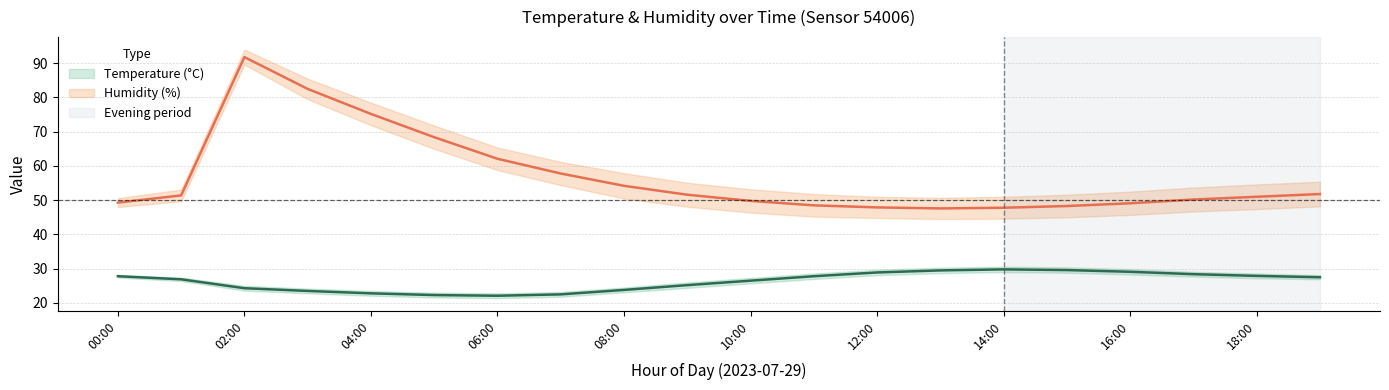

Reading right to left, list all the values displayed in this chart.

temperature: 19:00=27.5	18:00=27.9	17:00=28.4	16:00=29.1	15:00=29.6	14:00=29.8	13:00=29.5	12:00=28.9	11:00=27.8	10:00=26.5	09:00=25.2	08:00=23.8	07:00=22.5	06:00=22.1	05:00=22.3	04:00=22.8	03:00=23.5	02:00=24.3	01:00=26.9	00:00=27.8
temp_upper: 19:00=28.1	18:00=28.6	17:00=29.1	16:00=29.9	15:00=30.4	14:00=30.6	13:00=30.3	12:00=29.7	11:00=28.6	10:00=27.3	09:00=26.0	08:00=24.5	07:00=23.2	06:00=22.8	05:00=23.0	04:00=23.5	03:00=24.2	02:00=25.0	01:00=27.4	00:00=28.2
temp_lower: 19:00=26.9	18:00=27.2	17:00=27.7	16:00=28.3	15:00=28.8	14:00=29.0	13:00=28.7	12:00=28.1	11:00=27.0	10:00=25.7	09:00=24.4	08:00=23.1	07:00=21.8	06:00=21.4	05:00=21.6	04:00=22.1	03:00=22.8	02:00=23.6	01:00=26.4	00:00=27.4
humidity: 19:00=51.8	18:00=51.0	17:00=50.2	16:00=49.1	15:00=48.3	14:00=47.8	13:00=47.6	12:00=47.9	11:00=48.5	10:00=49.8	09:00=51.6	08:00=54.2	07:00=57.8	06:00=62.1	05:00=68.4	04:00=75.2	03:00=82.5	02:00=91.8	01:00=51.4	00:00=49.3
hum_upper: 19:00=55.4	18:00=54.6	17:00=53.7	16:00=52.5	15:00=51.6	14:00=51.0	13:00=50.7	12:00=51.0	11:00=51.8	10:00=53.2	09:00=55.1	08:00=57.9	07:00=61.2	06:00=65.4	05:00=71.8	04:00=78.5	03:00=85.5	02:00=94.0	01:00=53.1	00:00=50.6
hum_lower: 19:00=48.2	18:00=47.4	17:00=46.7	16:00=45.7	15:00=45.0	14:00=44.6	13:00=44.5	12:00=44.8	11:00=45.2	10:00=46.4	09:00=48.1	08:00=50.5	07:00=54.4	06:00=58.8	05:00=65.0	04:00=71.9	03:00=79.5	02:00=89.6	01:00=49.7	00:00=48.0